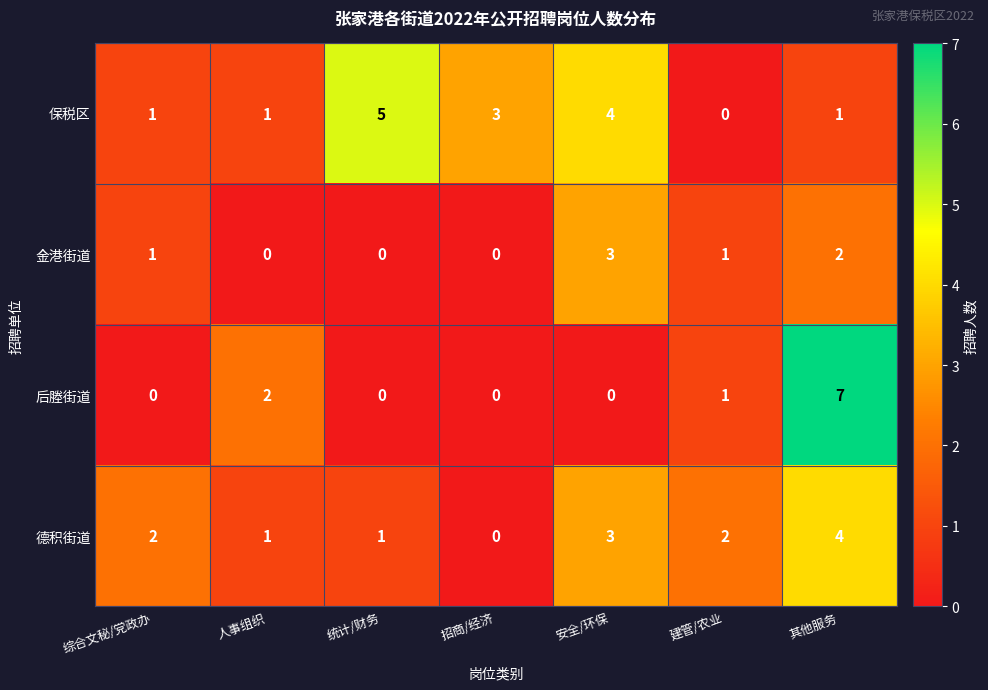

Which series has the widest spread of values?

后塍街道